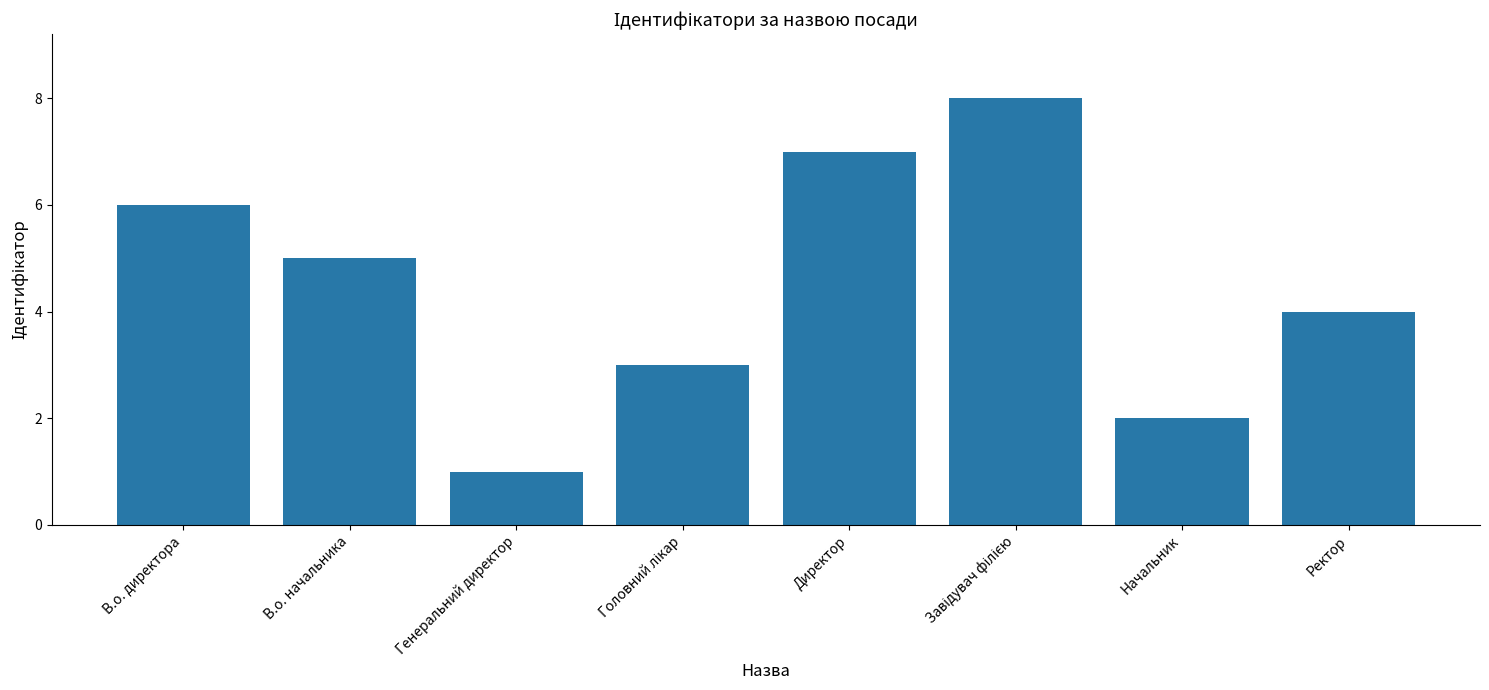

What is the label of the 8th bar from the left?

Ректор